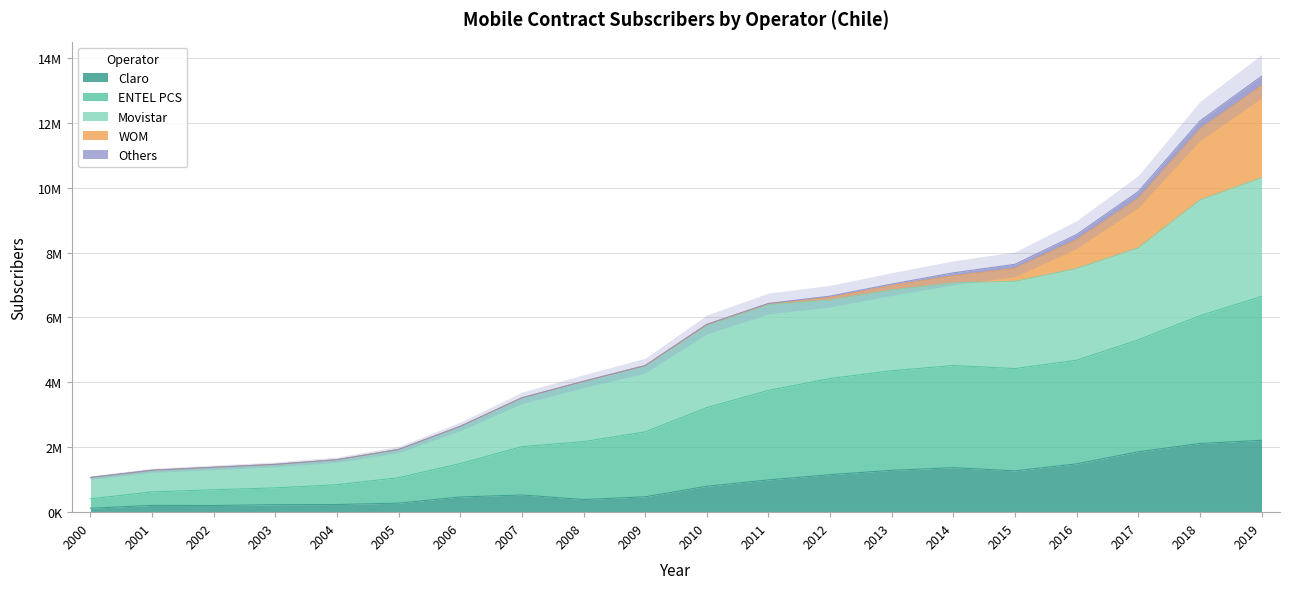

What is the spread (max minus min) of values at 2009?

4029571